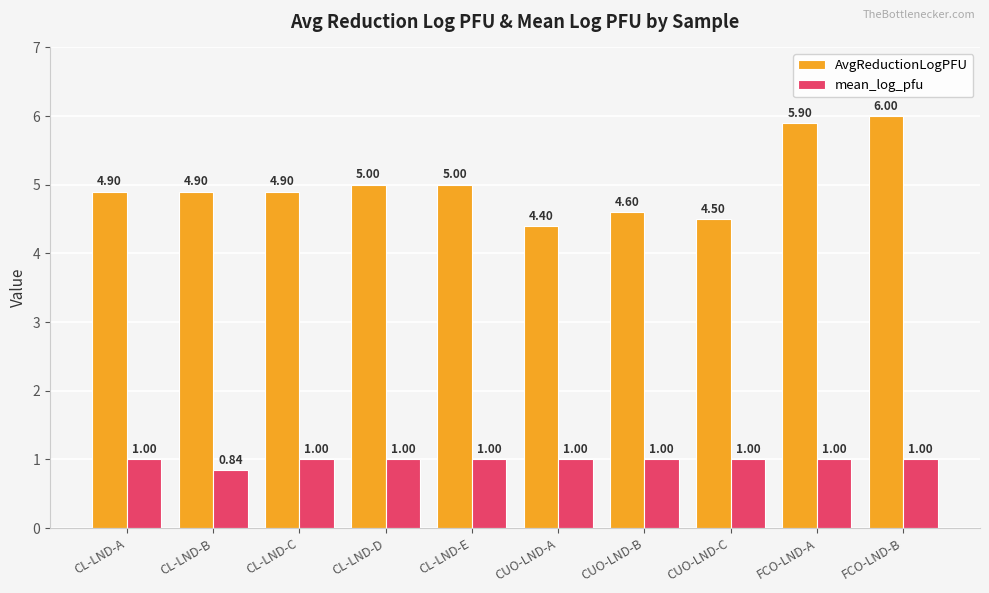

At which label does AvgReductionLogPFU reach its peak?

FCO-LND-B